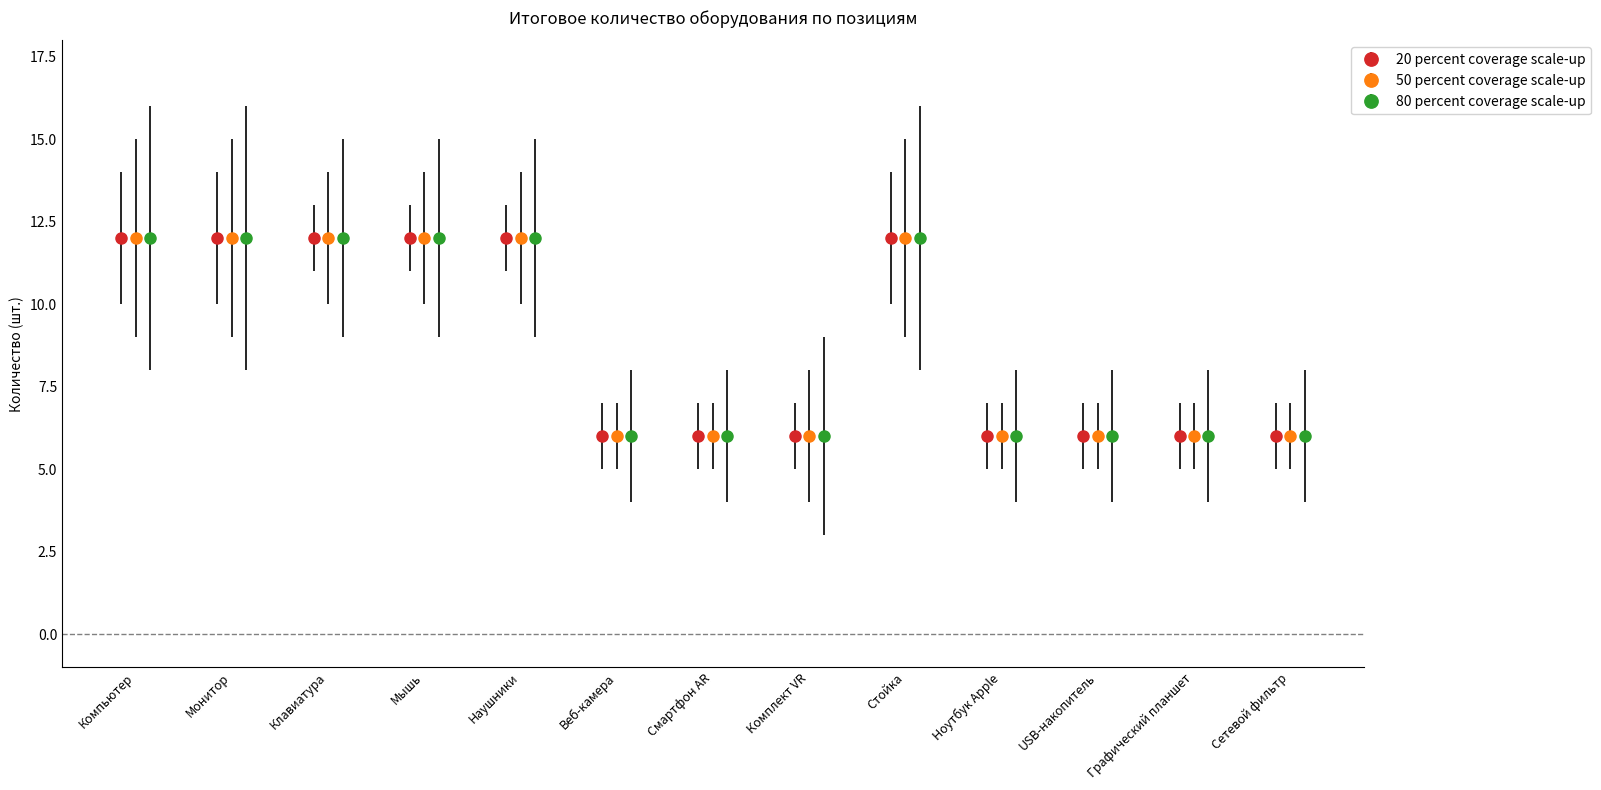

What is the smallest value displayed?

6